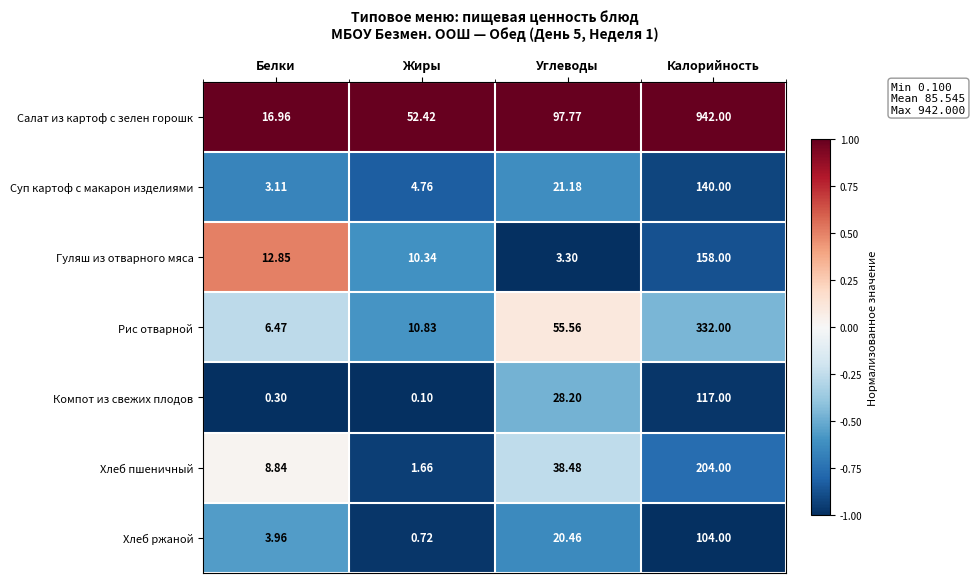

Is the value of Хлеб пшеничный at Жиры greater than the value of Компот из свежих плодов at Белки?

Yes